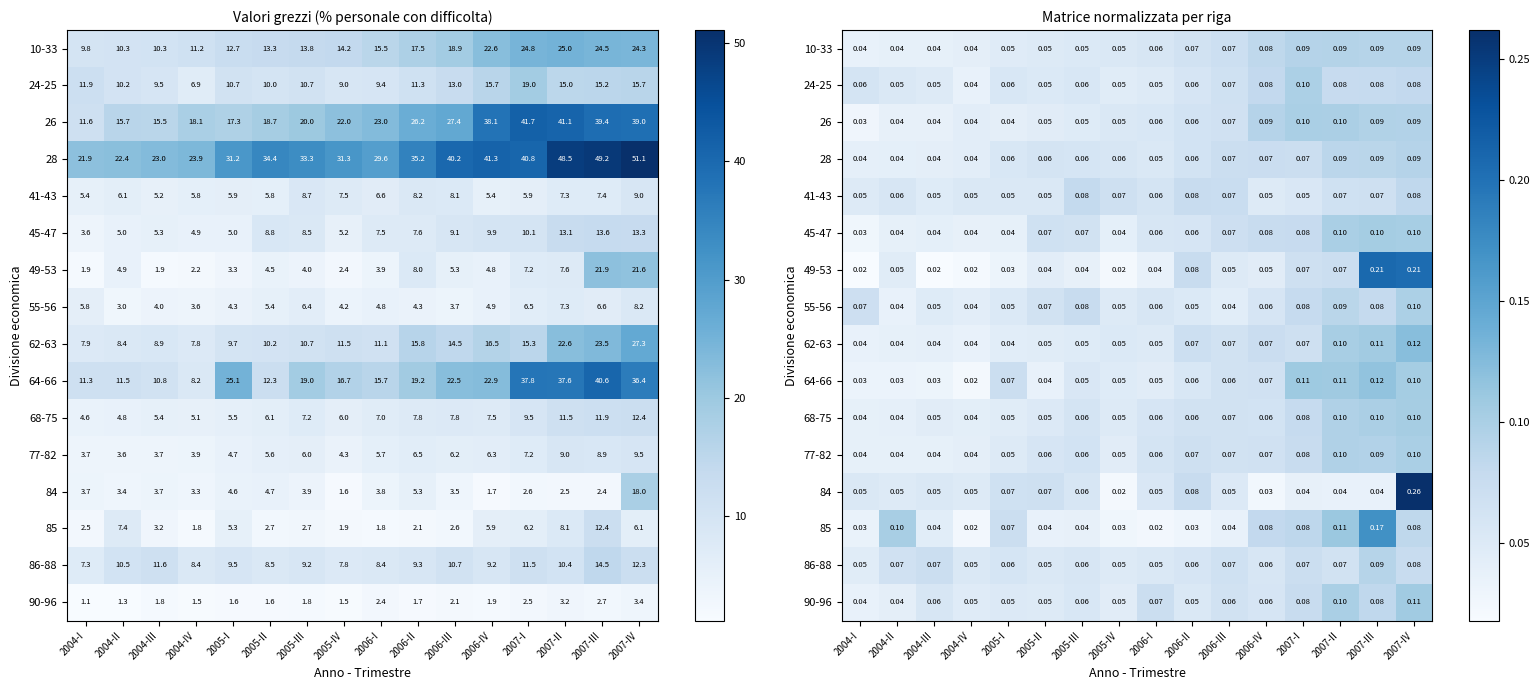

What is the total value across all series at 2006-II?

1.0